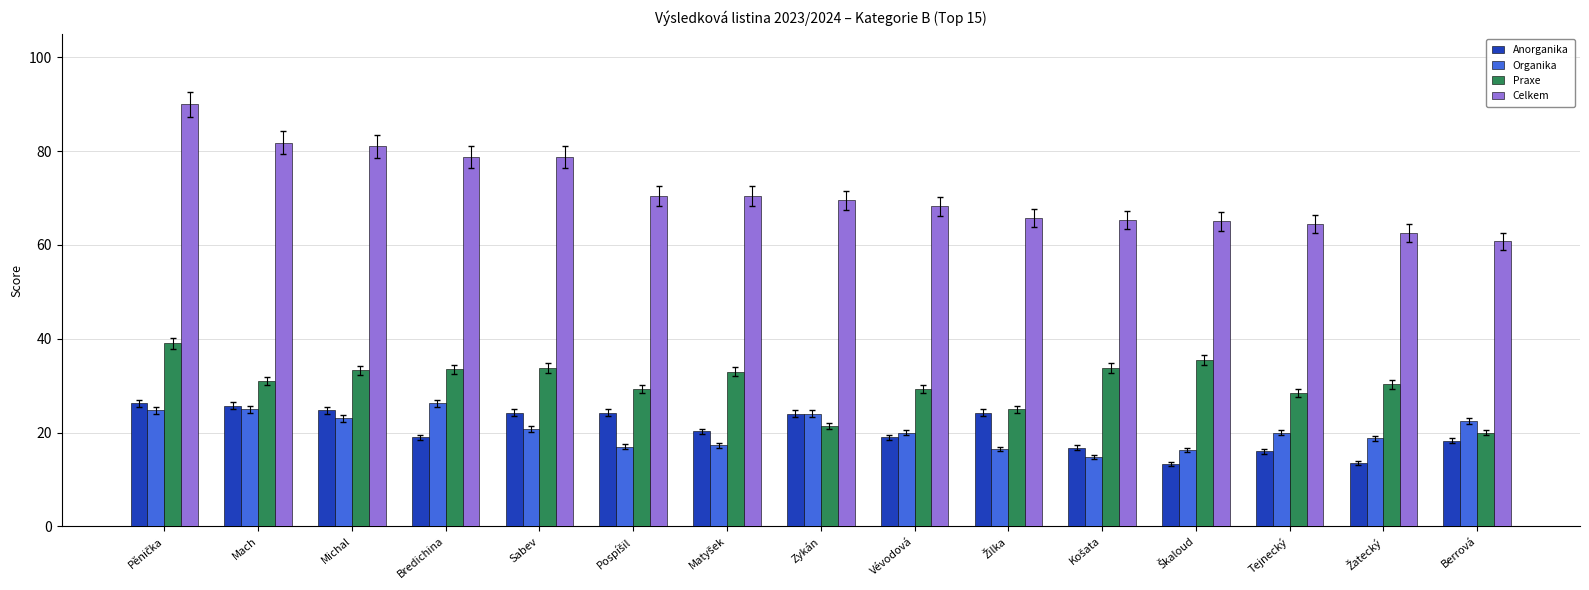

The value of Praxe at Zykán is 6.1. True or false?

False